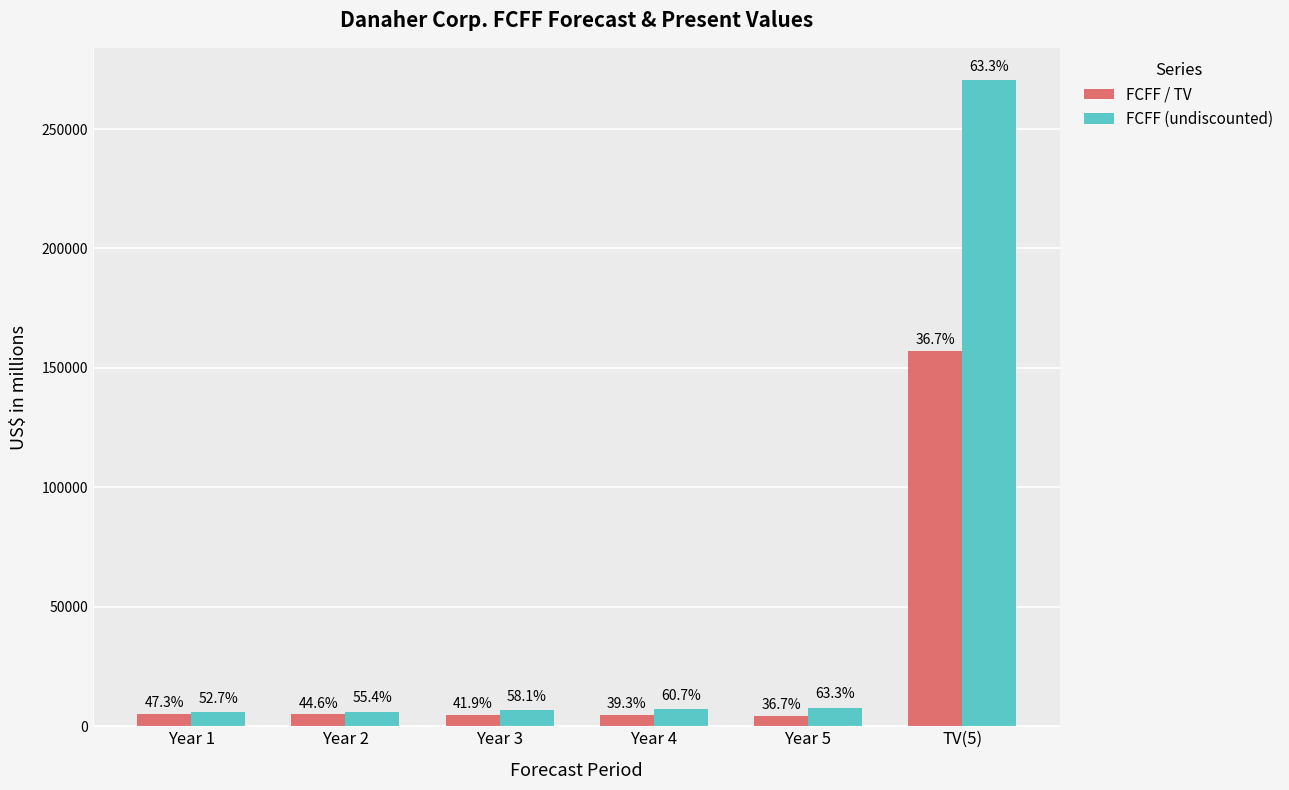

Which series has the largest total across all categories?

FCFF (undiscounted)